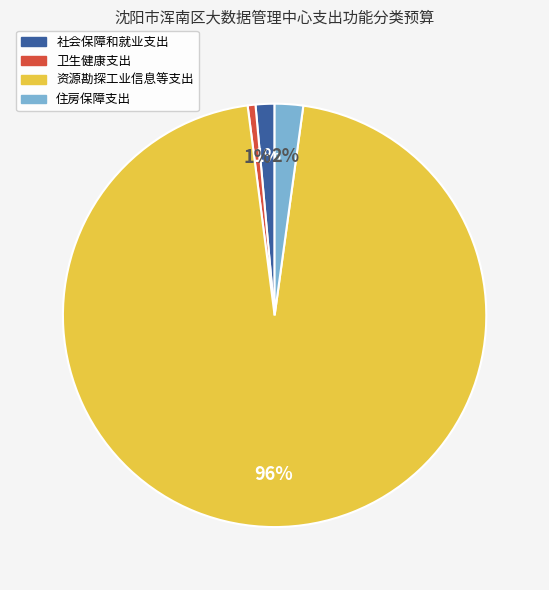

Which has a higher value, 住房保障支出 or 卫生健康支出?

住房保障支出